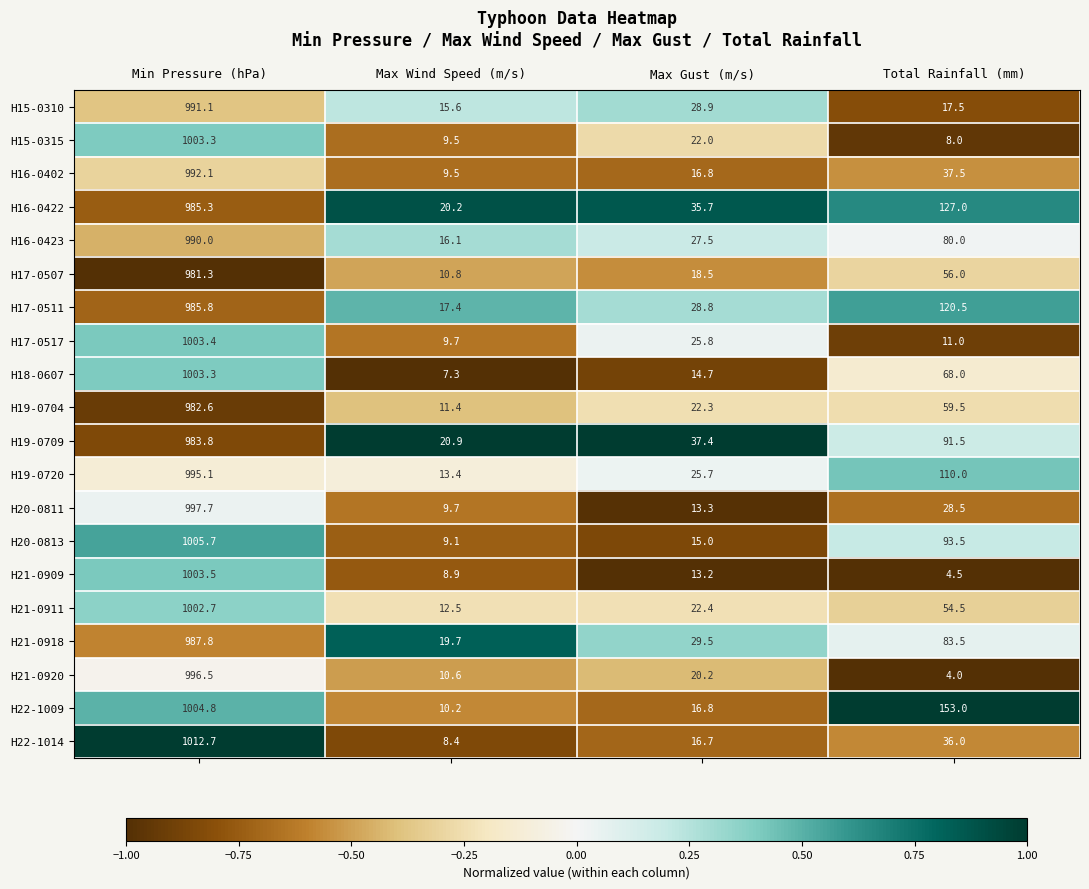

At which label is H21-0911 closest to 507?

Total Rainfall (mm)